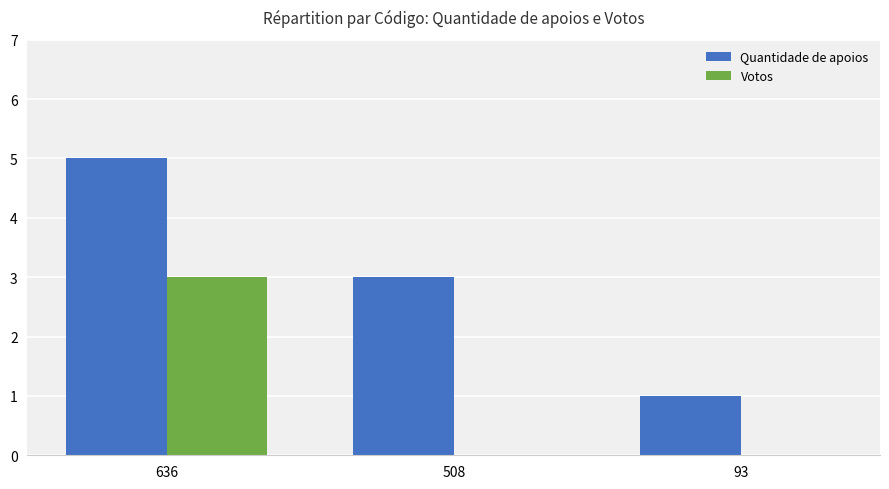

Are the bars horizontal?

No